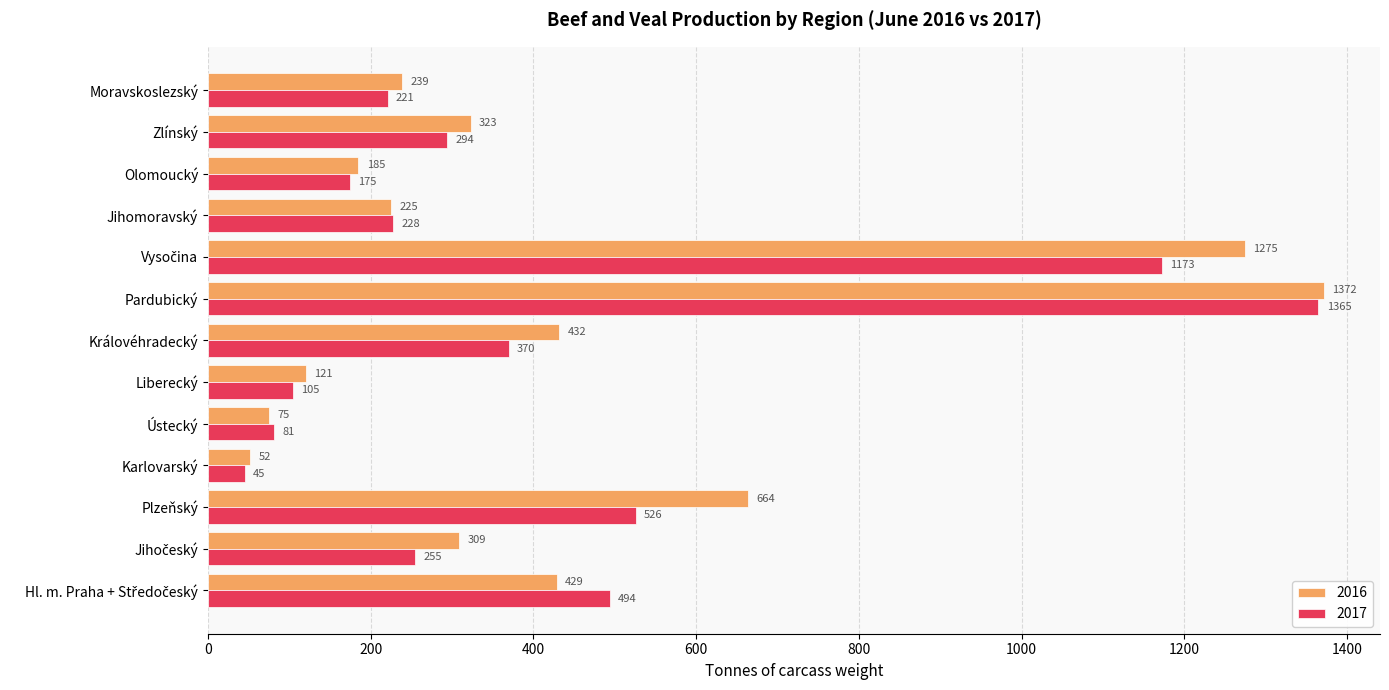

At which label is 2016 closest to 712?

Plzeňský